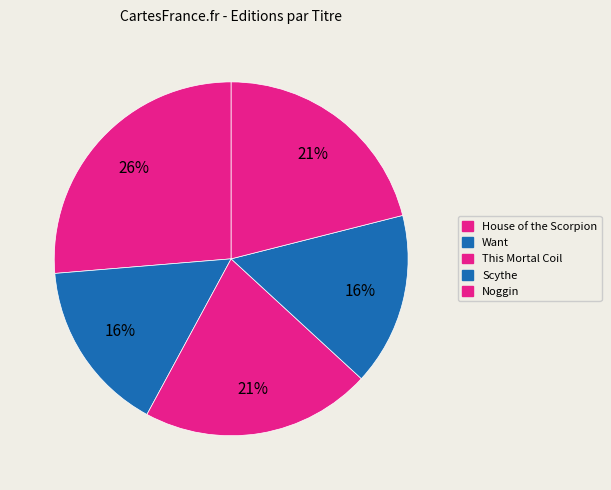

To the nearest percent, what portion does Scythe represent?

16%